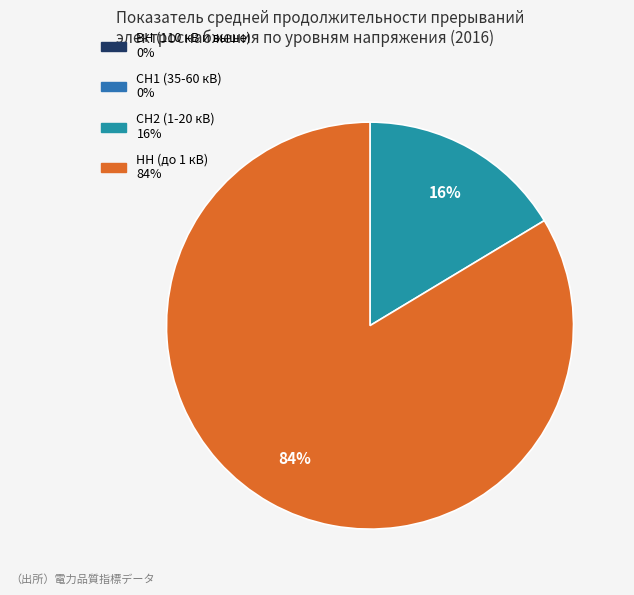

Which has a higher value, НН (до 1 кВ) or СН2 (1-20 кВ)?

НН (до 1 кВ)